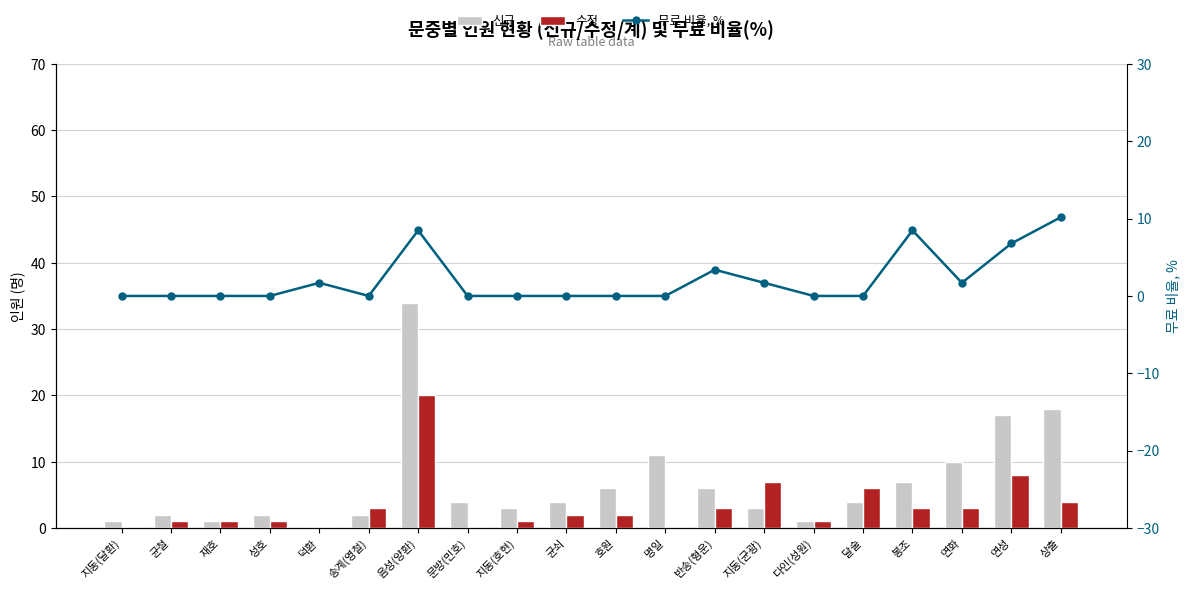

What is the difference between the highest and lowest values at 호원?

6.0